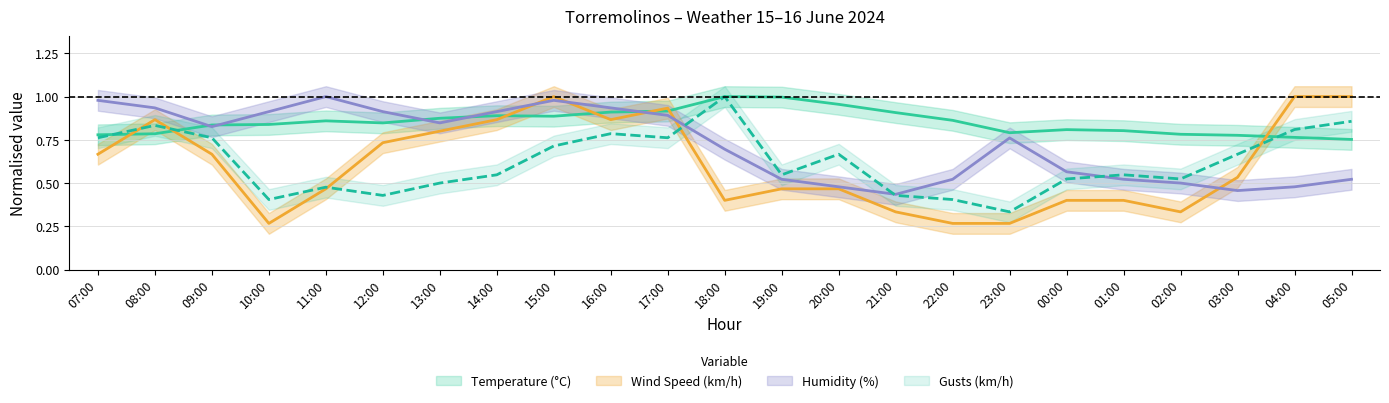

Which series has the largest range (max minus min)?

Wind Speed (km/h)